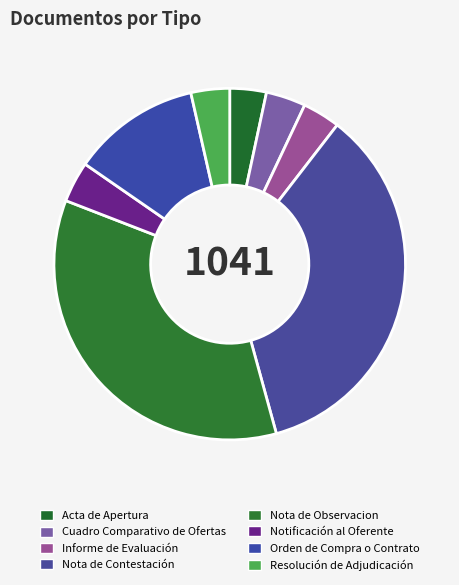

To the nearest percent, what portion does Notificación al Oferente represent?

4%